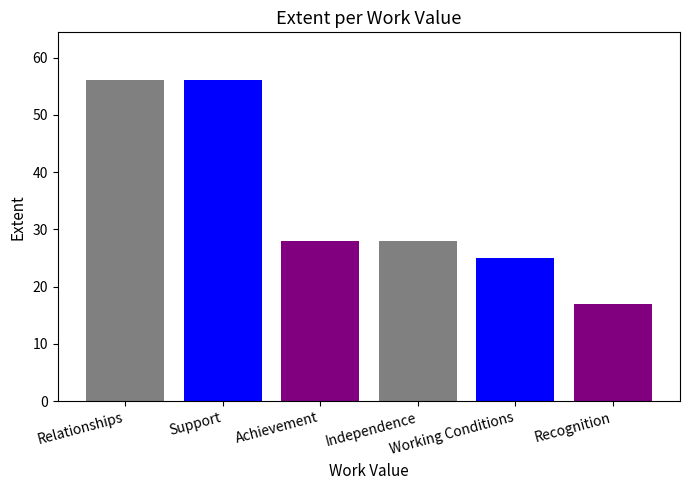

Reading right to left, what are all the values shown in this chart?

Recognition=17	Working Conditions=25	Independence=28	Achievement=28	Support=56	Relationships=56